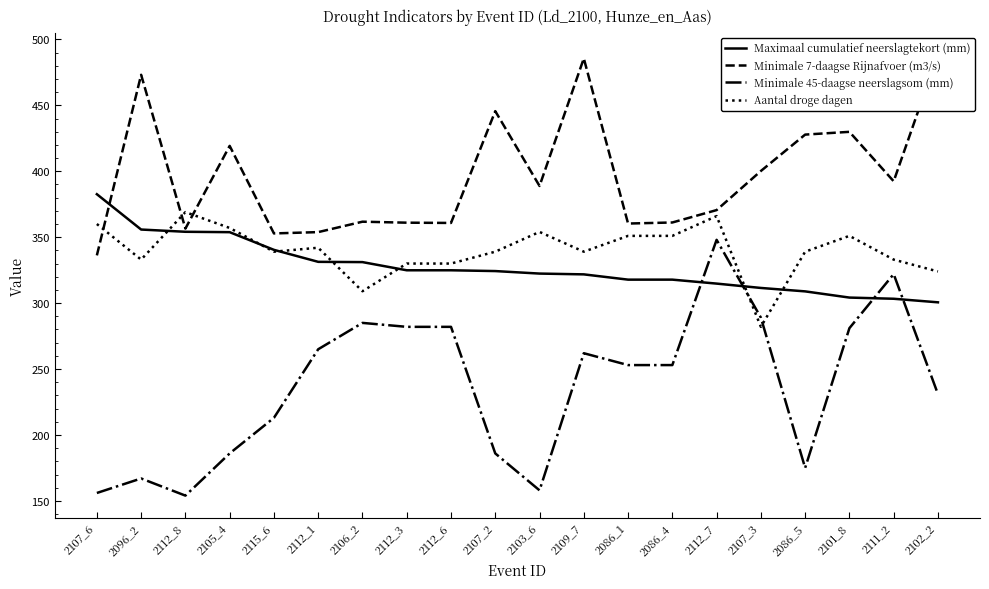

What is the value of the Minimale 45-daagse neerslagsom (mm) point at the 13th from the left?

253.0